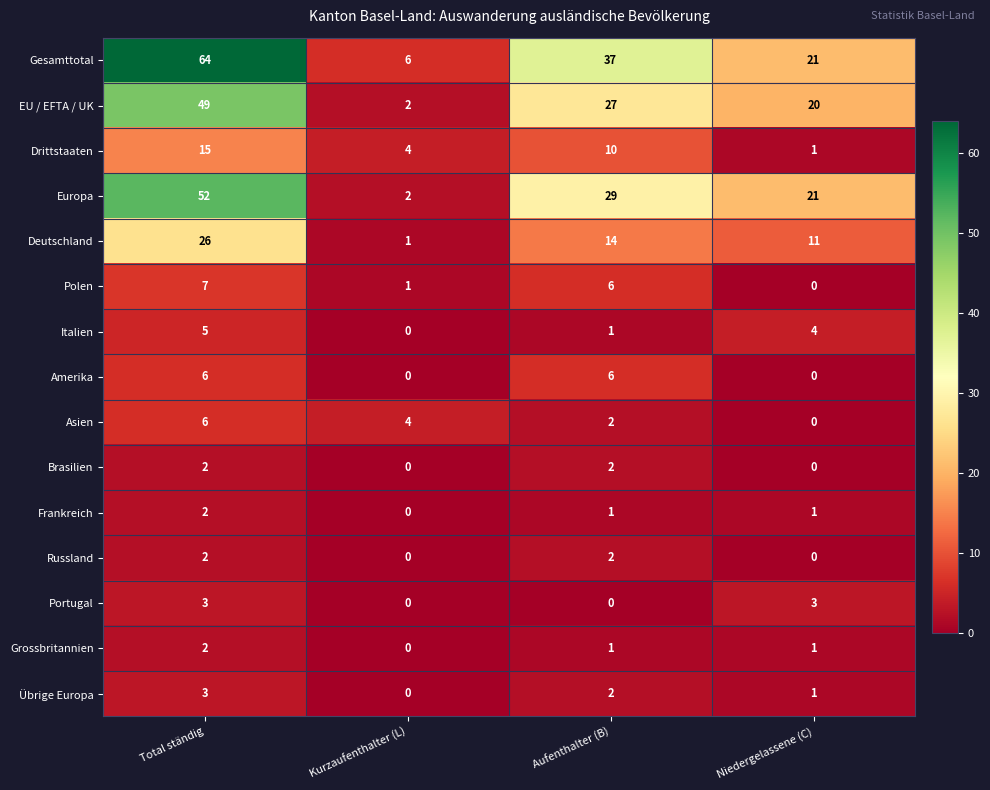

The Portugal series shows 5 at Niedergelassene (C). True or false?

False